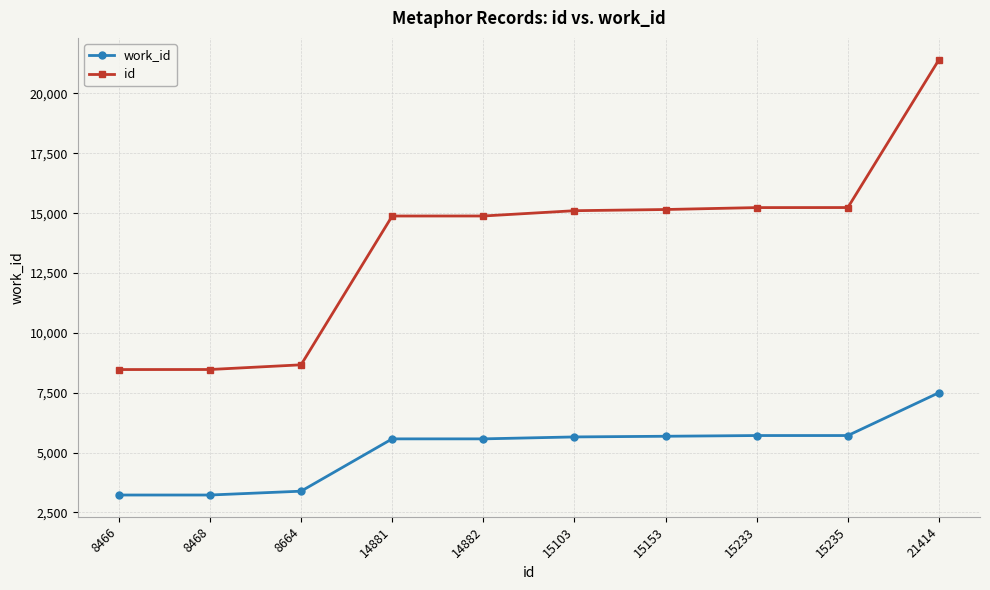

What is the value of the work_id point at the 3rd from the left?

3384